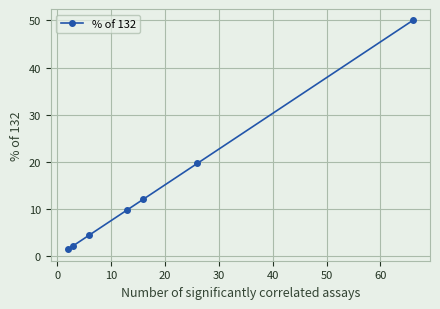

True or false: the data has more than 1 interior local peaks.

False